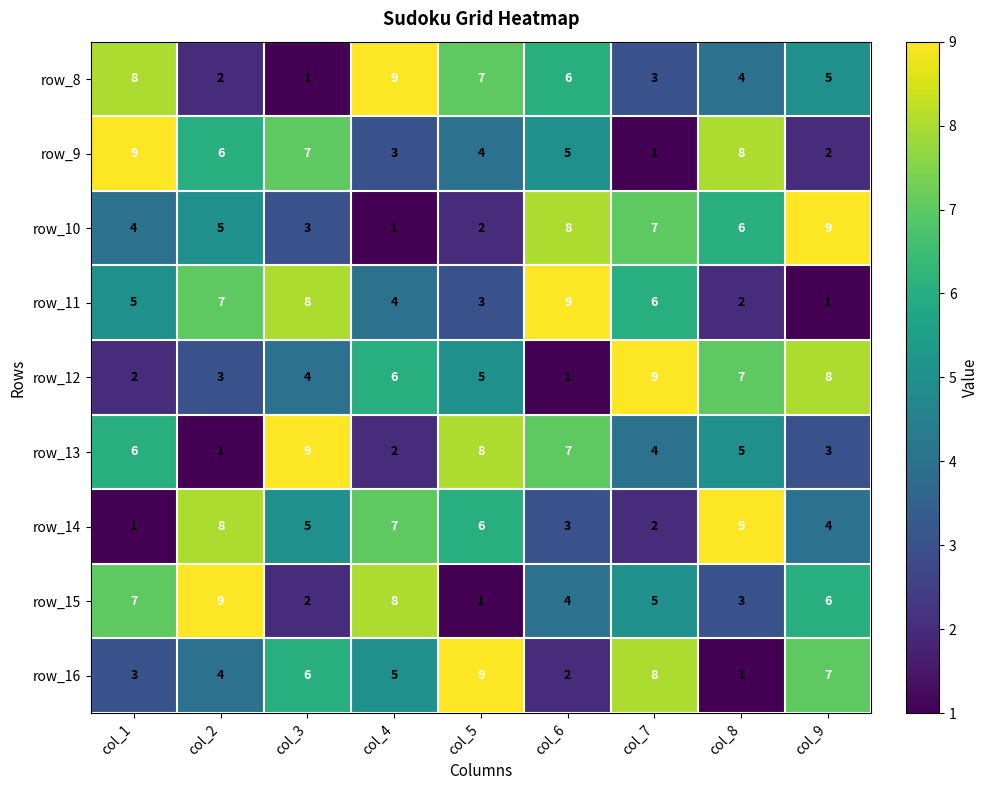

Which category has the lowest value in the row_8 series?

col_3